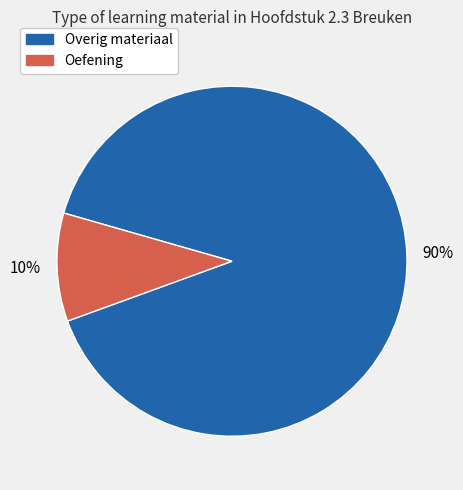

What is the largest slice in the pie chart?

Overig materiaal